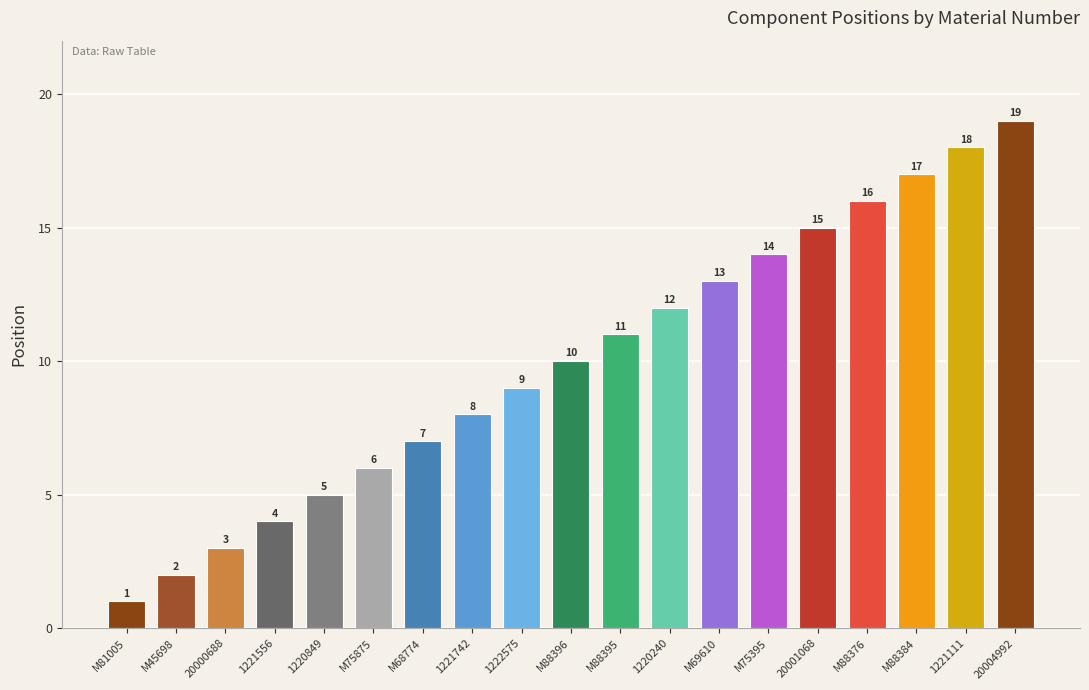

Where is the data nearest to the value 10?

M88396